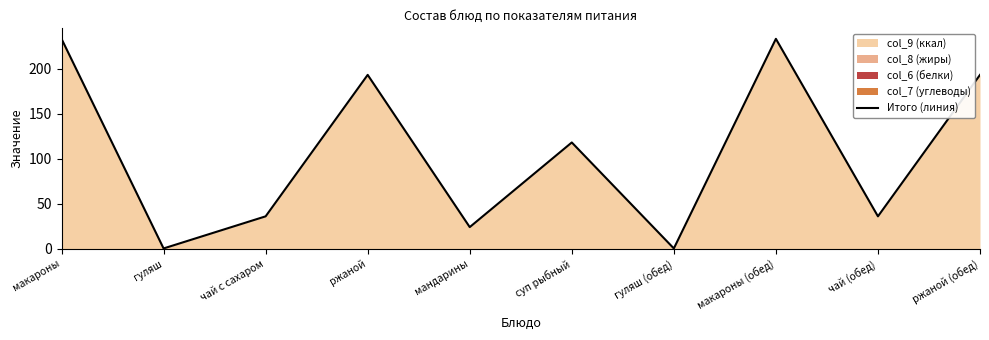

What is the average value?

106.7